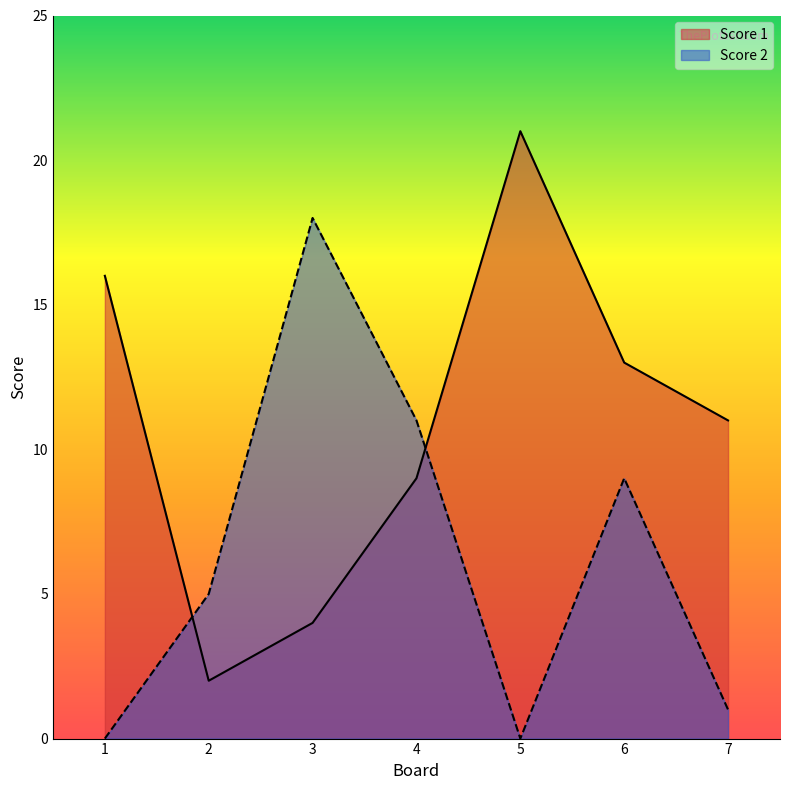

Where do Score 1 and Score 2 first cross each other?

1 and 2